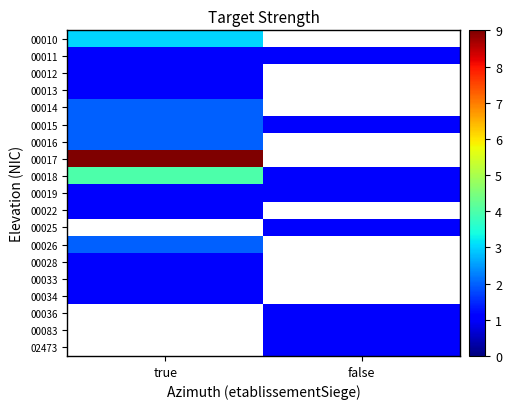

What is the highest value of the row_2 series?

1.0